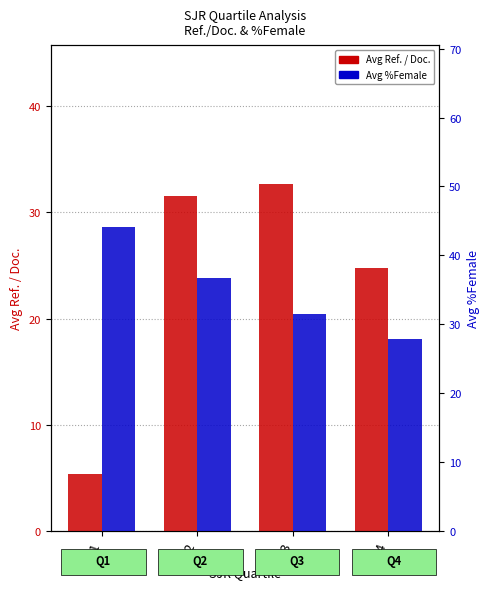

At how many categories does at least one series exceed 26?

4